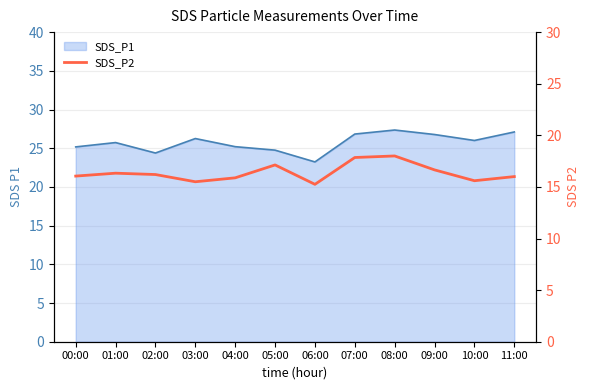

What is the smallest value displayed?

15.2